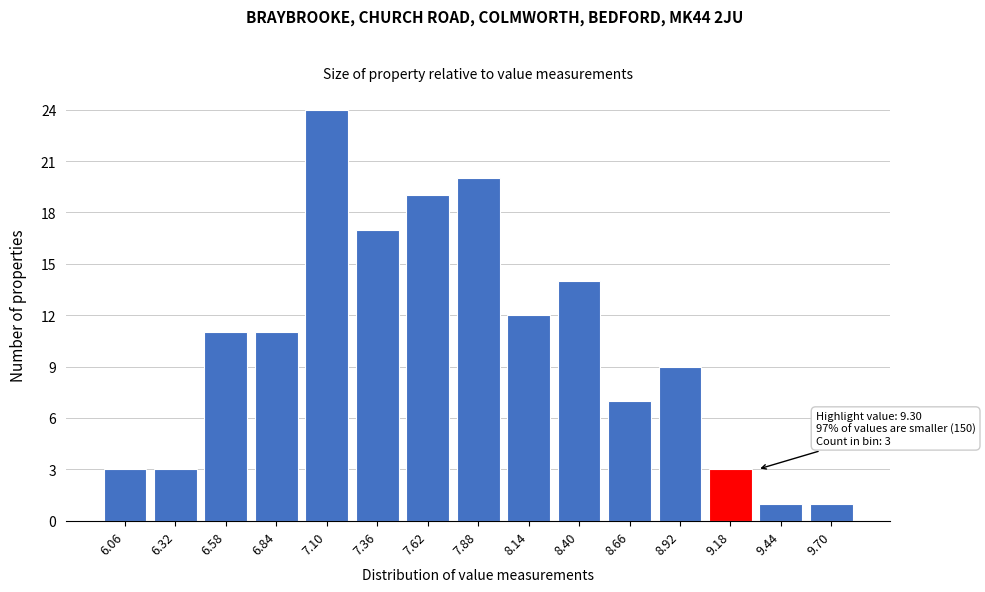

Which range on the x-axis has the tallest bar?

6.97 to 7.23